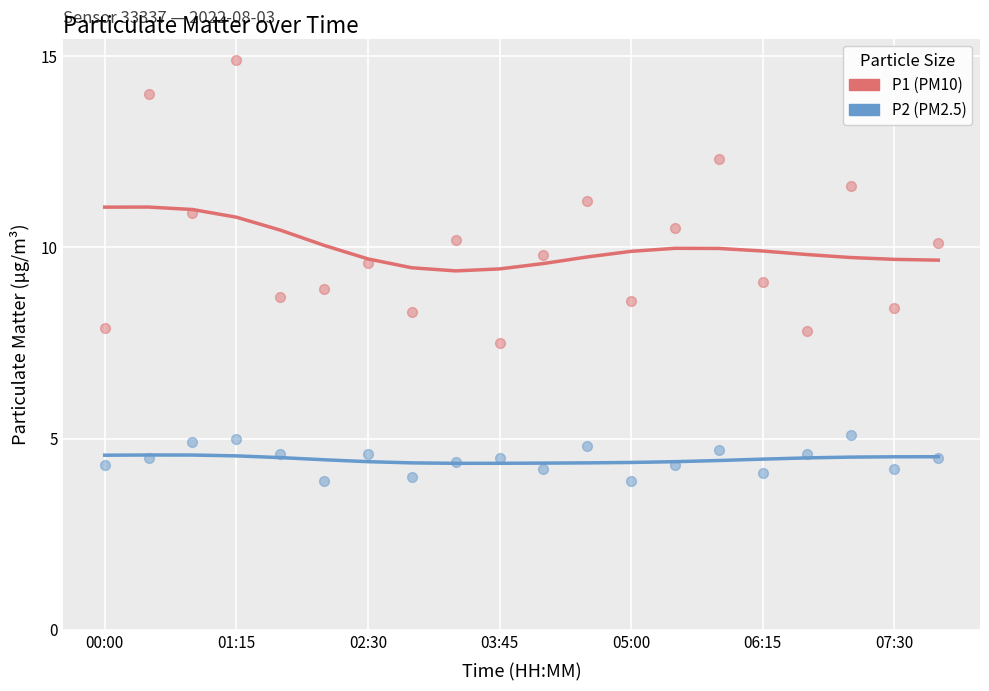

Which series has the widest spread of Y values?

P1